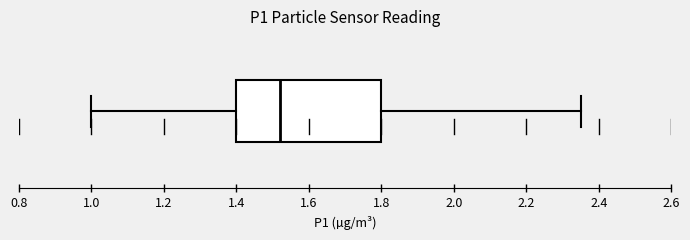

Transcribe this box plot: give where the median line is, the range the box spans, and where the two whiskers end, as read against the x-axis. The values are not printed on the chart, so give them approximately, as read against the axis.

median 1.52, box 1.40 to 1.80, whiskers 1.00 to 2.36